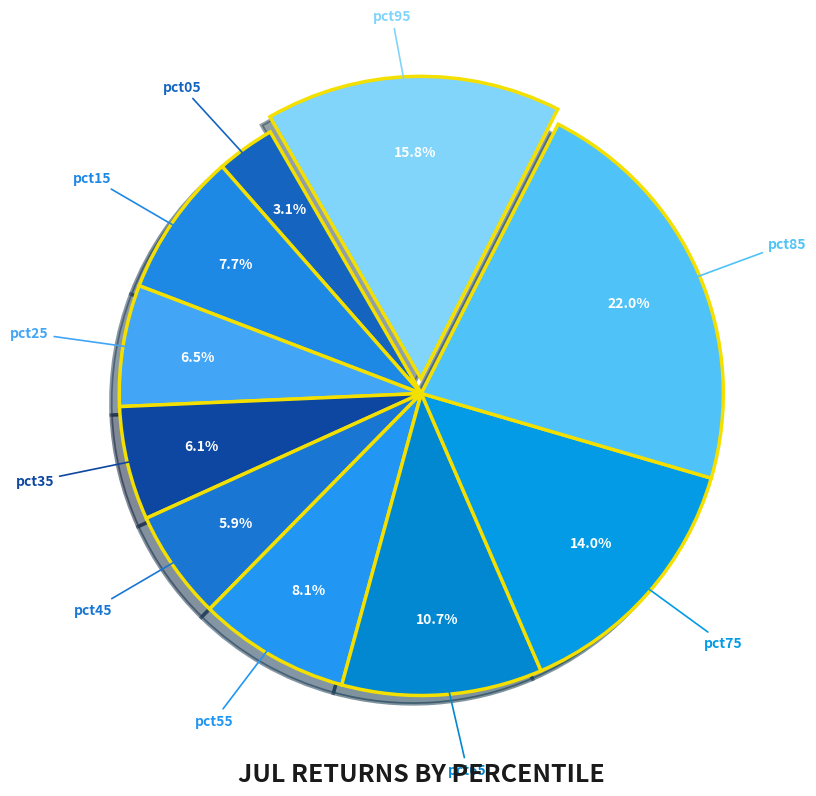

Do pct55 and pct25 together represent more than half of the pie?

No